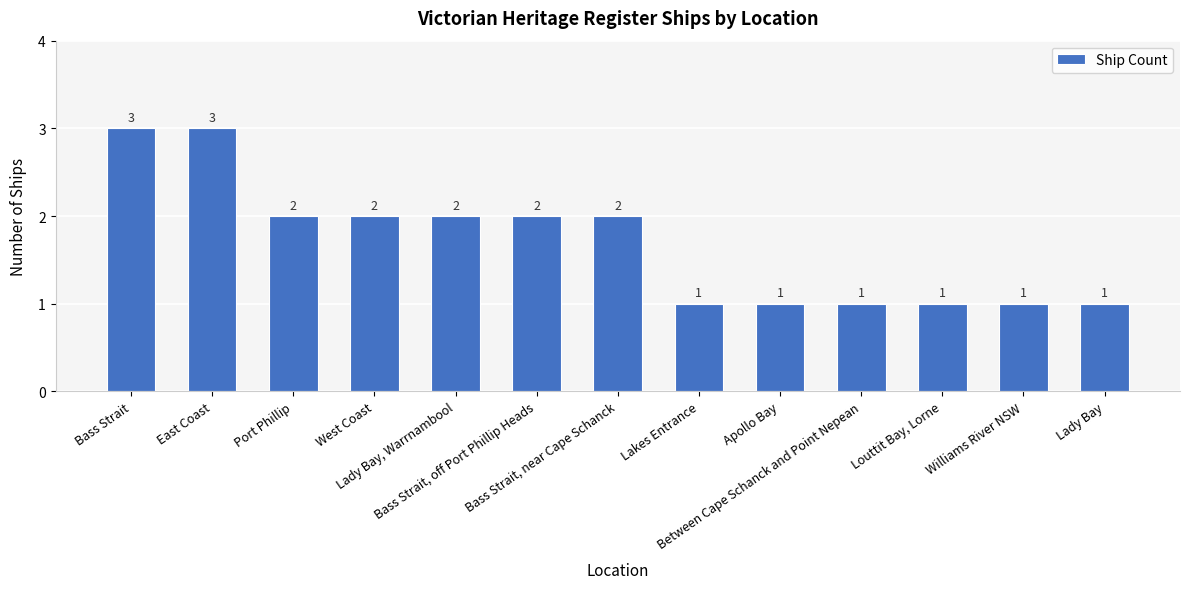

What is the average value?

2